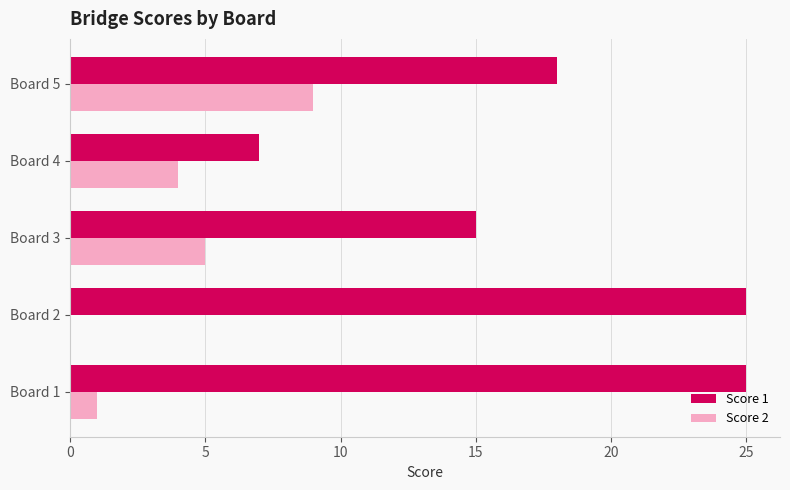

At which category is the sum across all series the highest?

Board 5